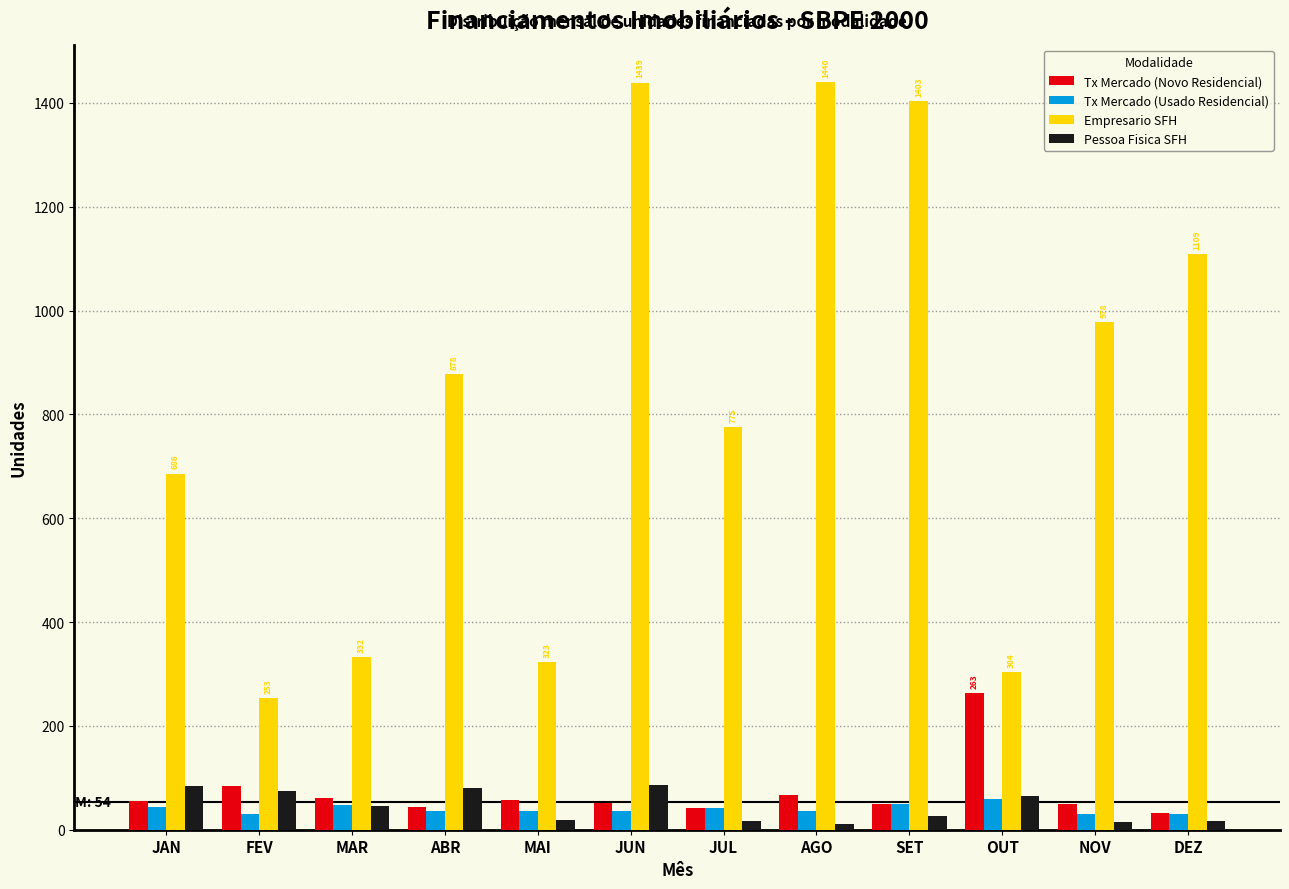

What is the highest value of the Pessoa Fisica SFH series?

87